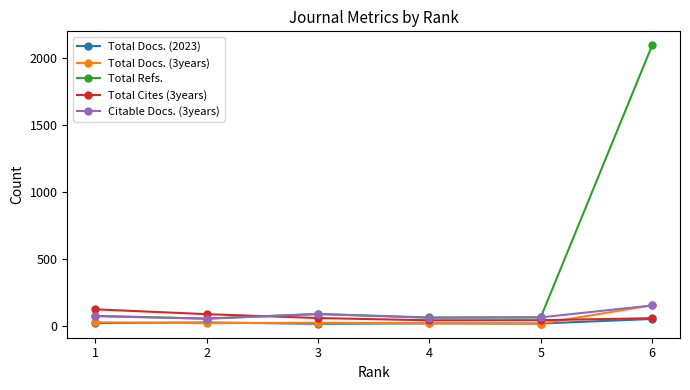

Where is Citable Docs. (3years) nearest to the value 101?

3